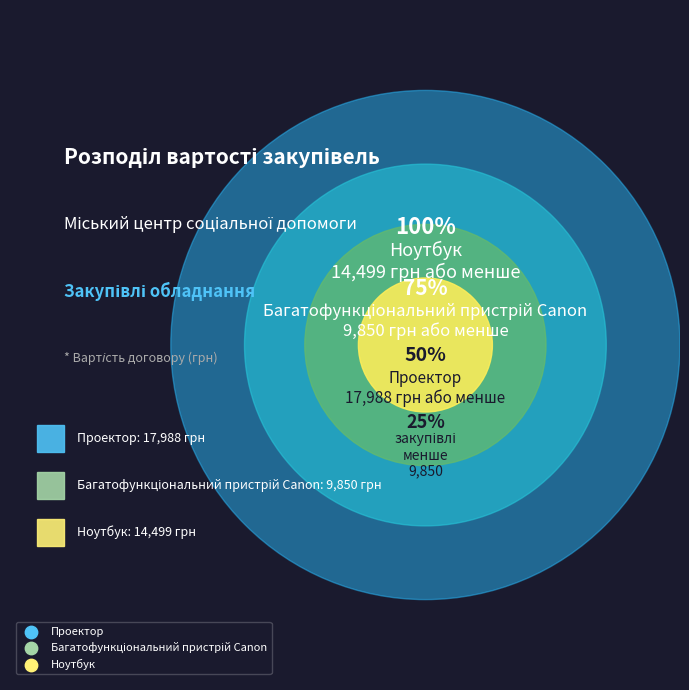

Which category has the biggest portion of the pie?

Проектор